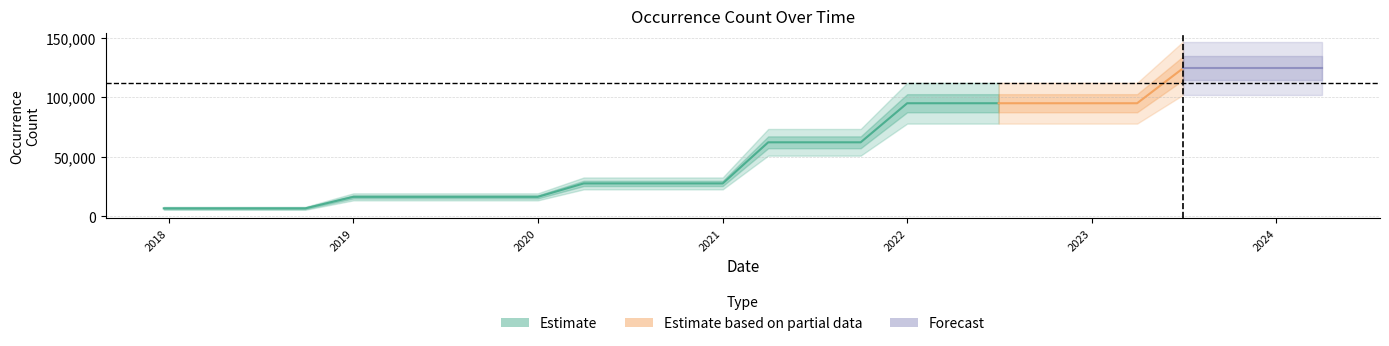

The value at 2023-10-01 is 124298. True or false?

True